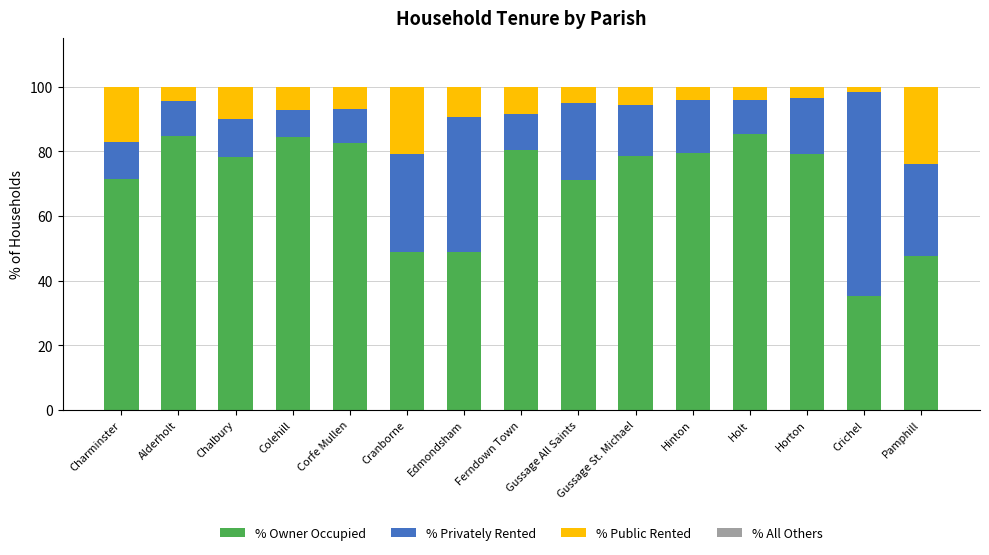

How many series are shown in this chart?

4